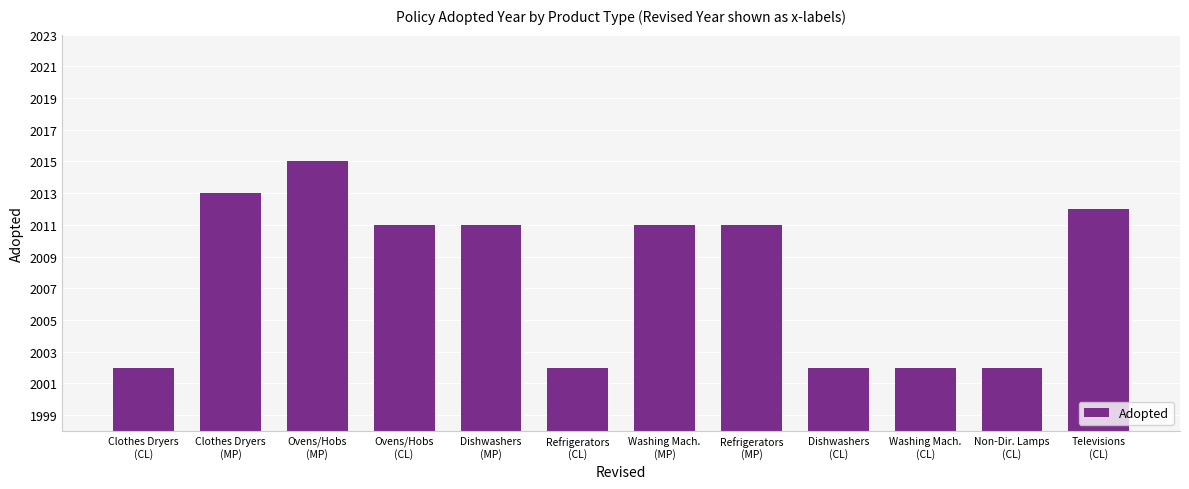

What is the sum of the values at Ovens/Hobs
(CL) and Refrigerators
(MP)?

4022